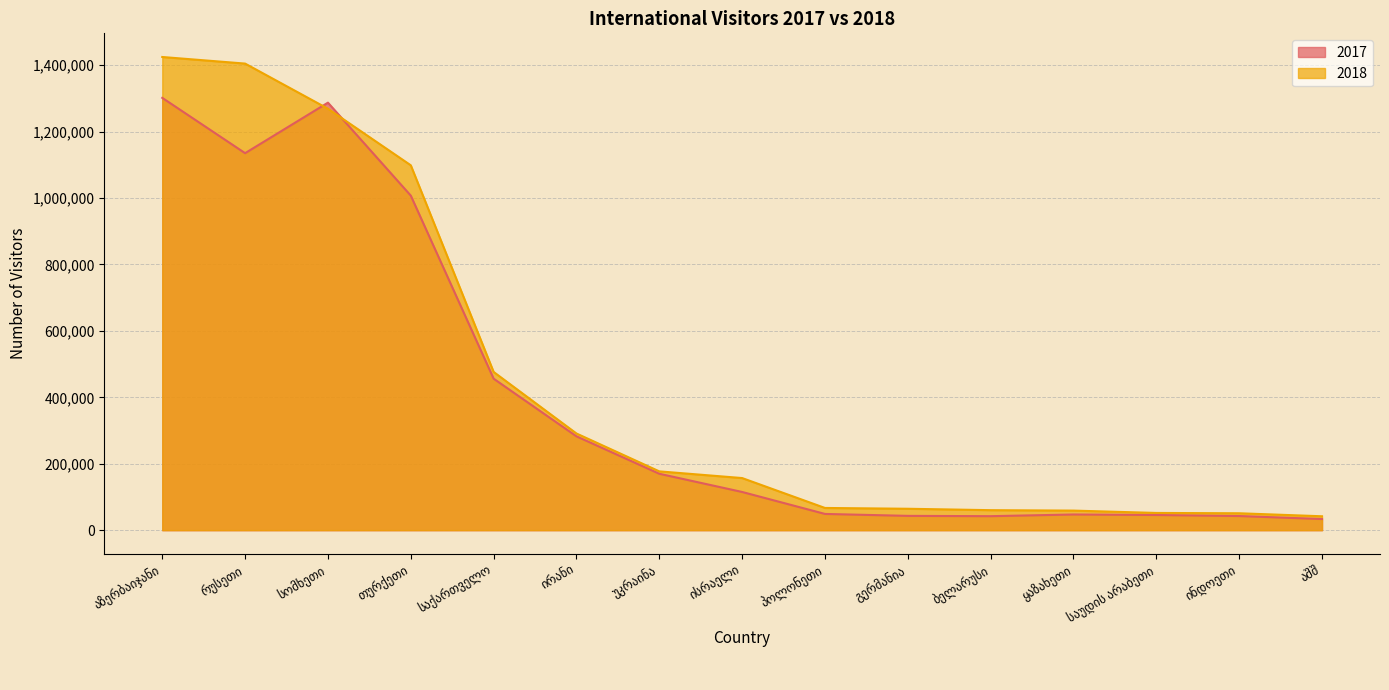

Is the value of 2017 at საქართველო greater than the value of 2018 at სომხეთი?

No